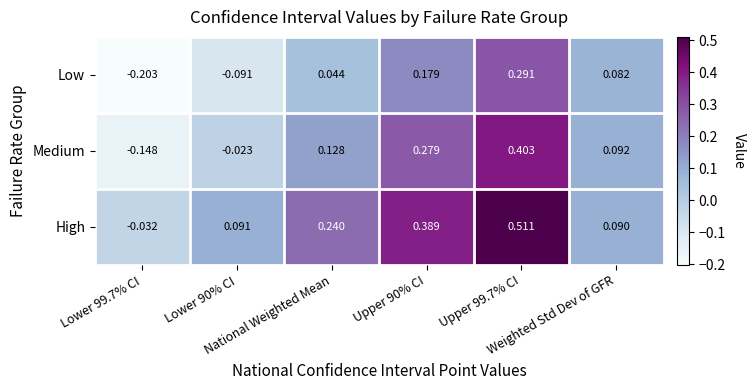

Which series has the largest total across all categories?

High